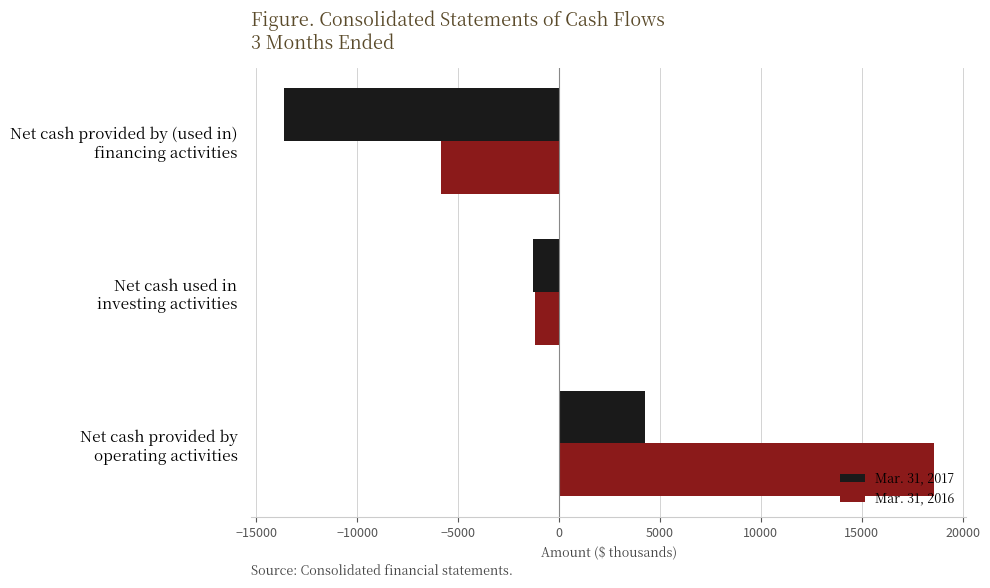

List the series in order of their peak value, highest first.

Mar. 31, 2016, Mar. 31, 2017